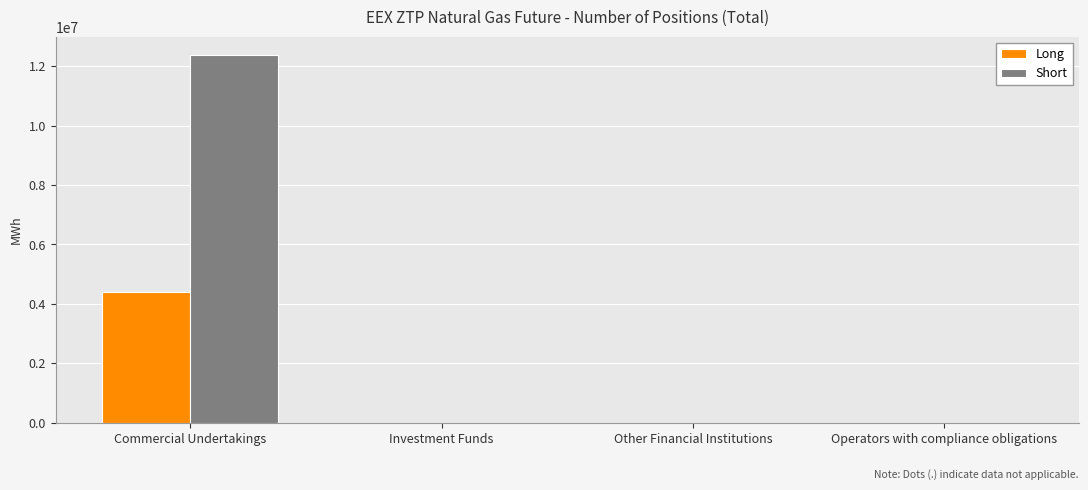

What is the highest value of the Short series?

12372590